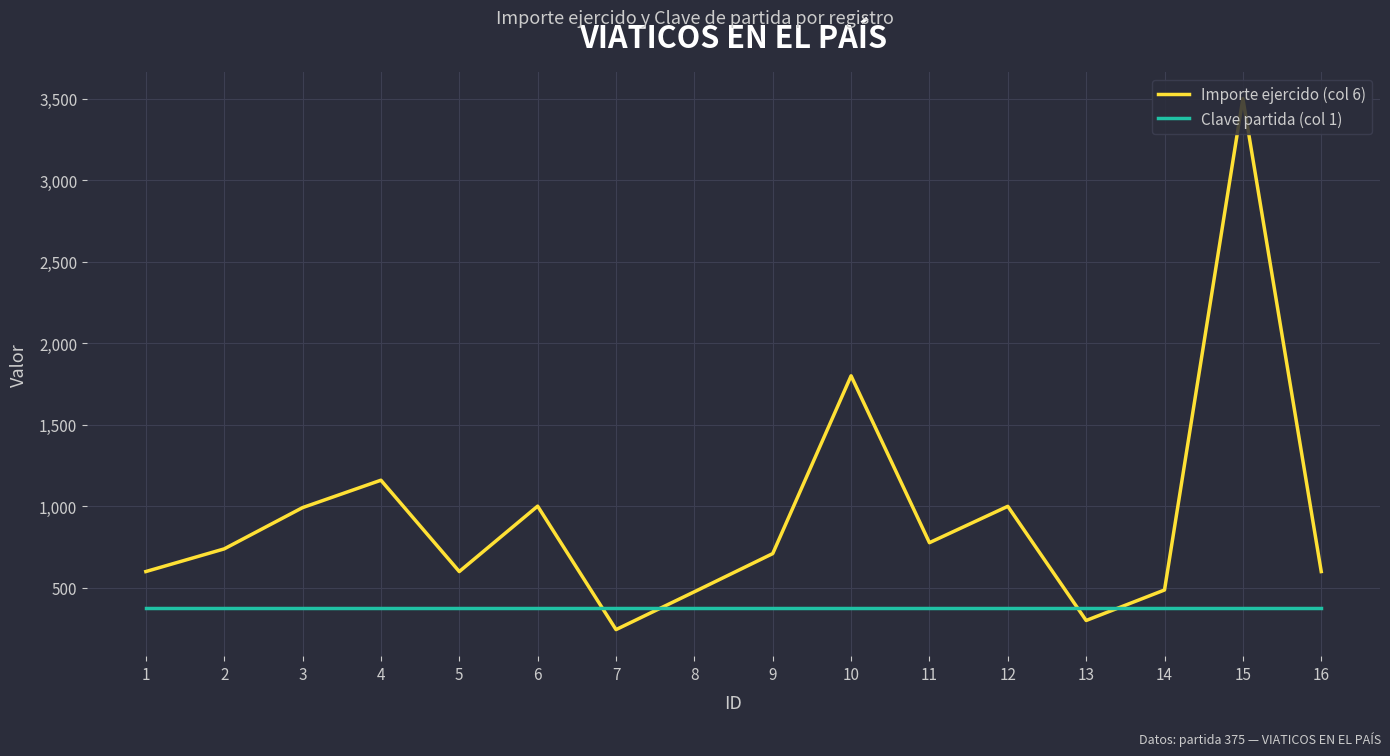

At how many categories does at least one series exceed 1235?

2